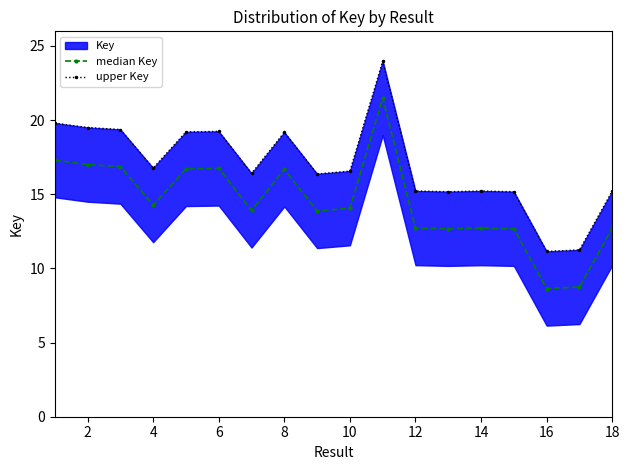

The median Key series shows 12.7 at 14. True or false?

True